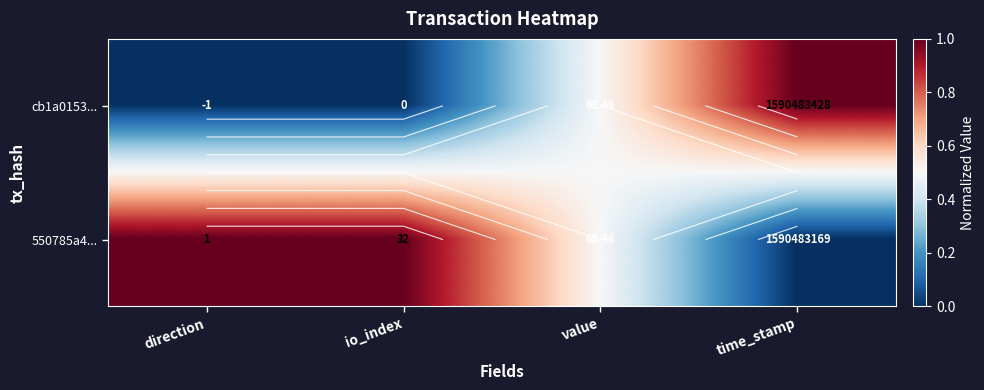

Which label corresponds to the smallest value in the chart?

direction